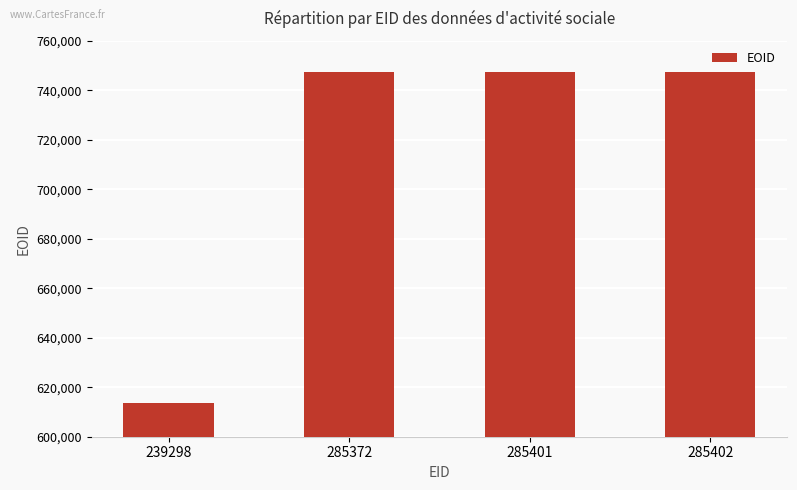

True or false: the data shows 747272 at 285402.

True